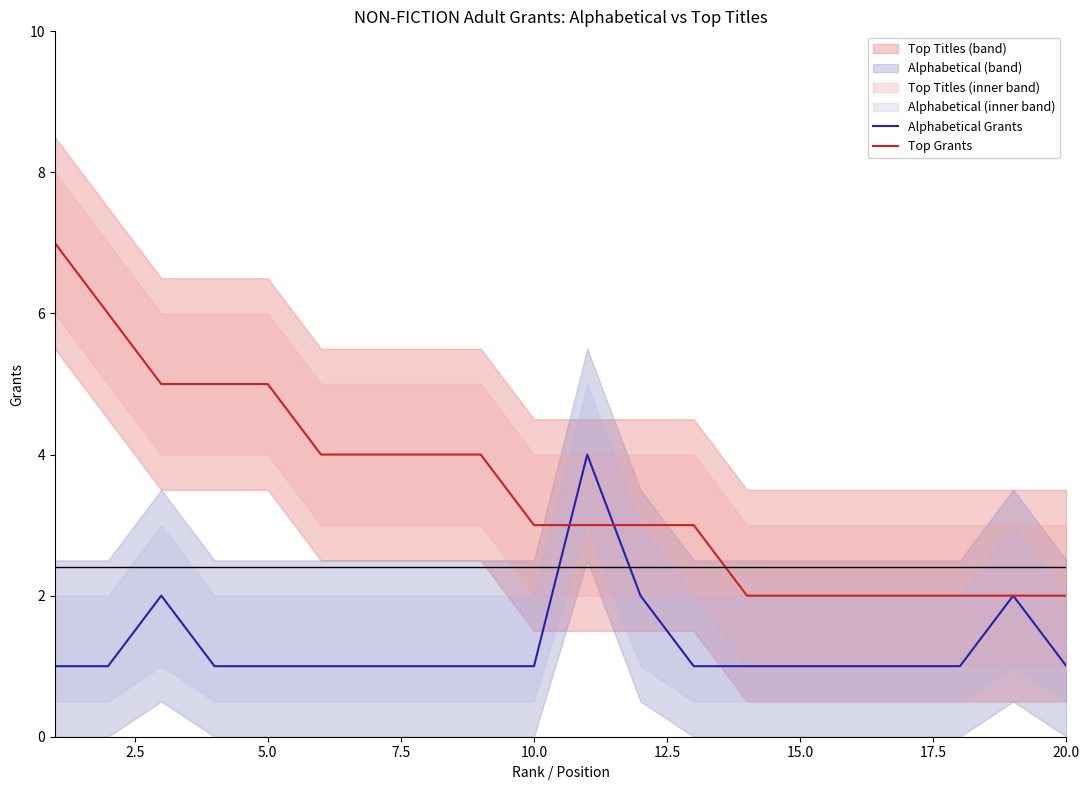

At how many categories does at least one series exceed 2?

13